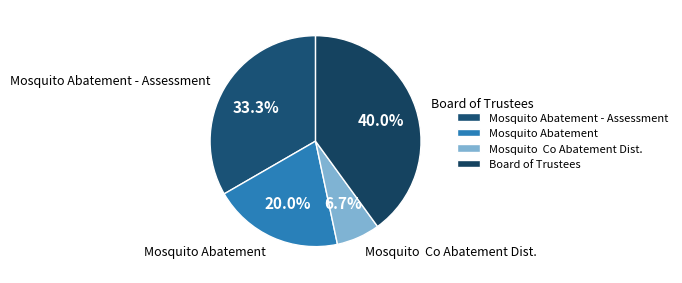

How many segments does this pie chart have?

4